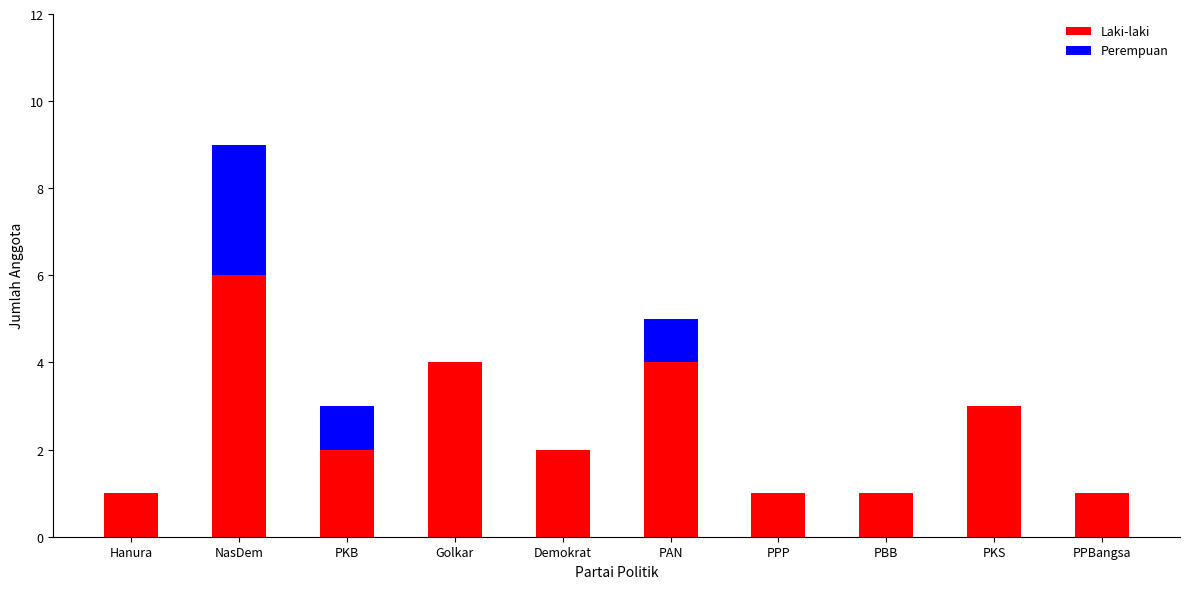

What is the sum of all Laki-laki values?

25